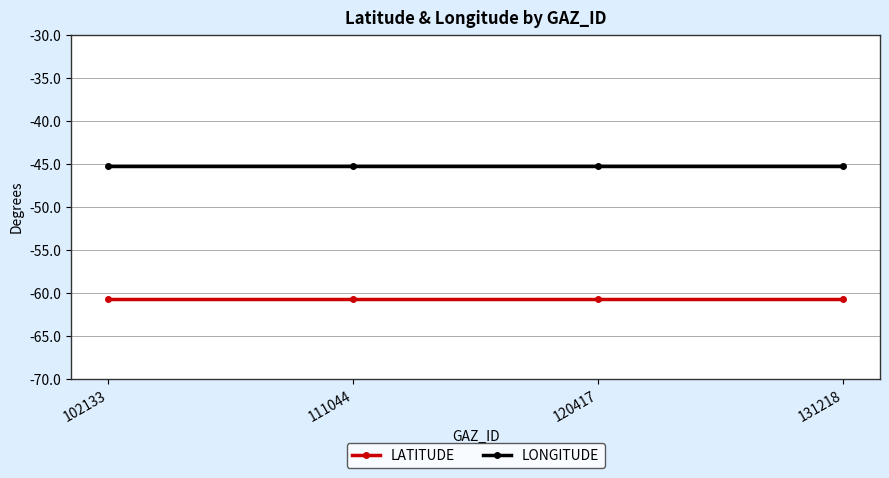

How many series are shown in this chart?

2